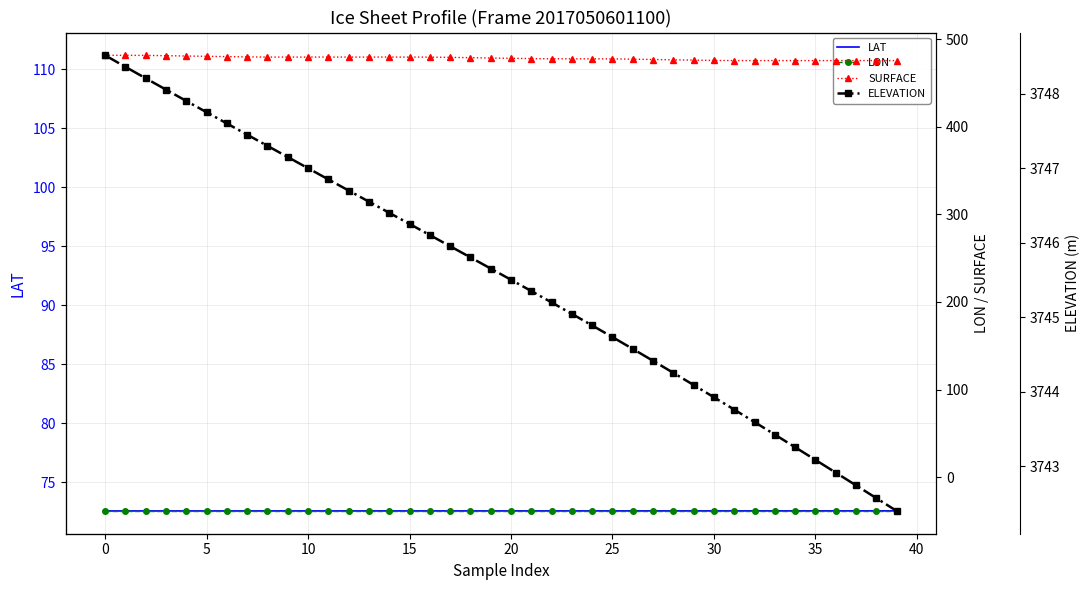

What is the average value of the LAT series?

72.6